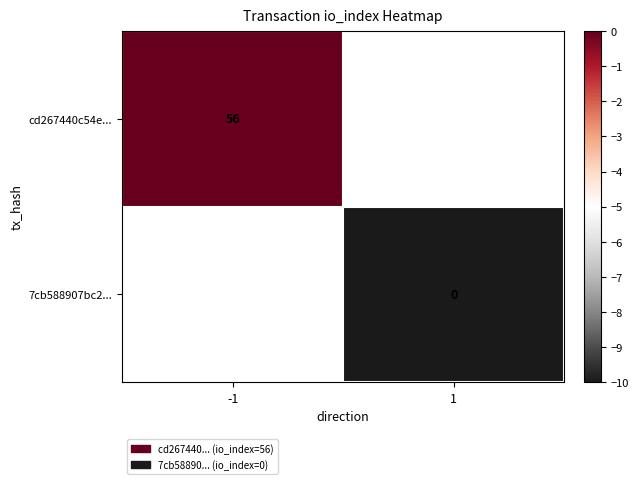

Is the value of cd267440c54e... at -1 greater than the value of 7cb588907bc2... at 1?

Yes